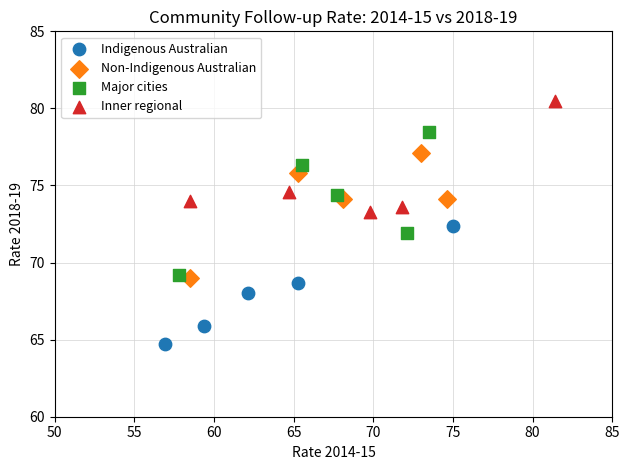

Which series contains the lowest Y value?

Indigenous Australian